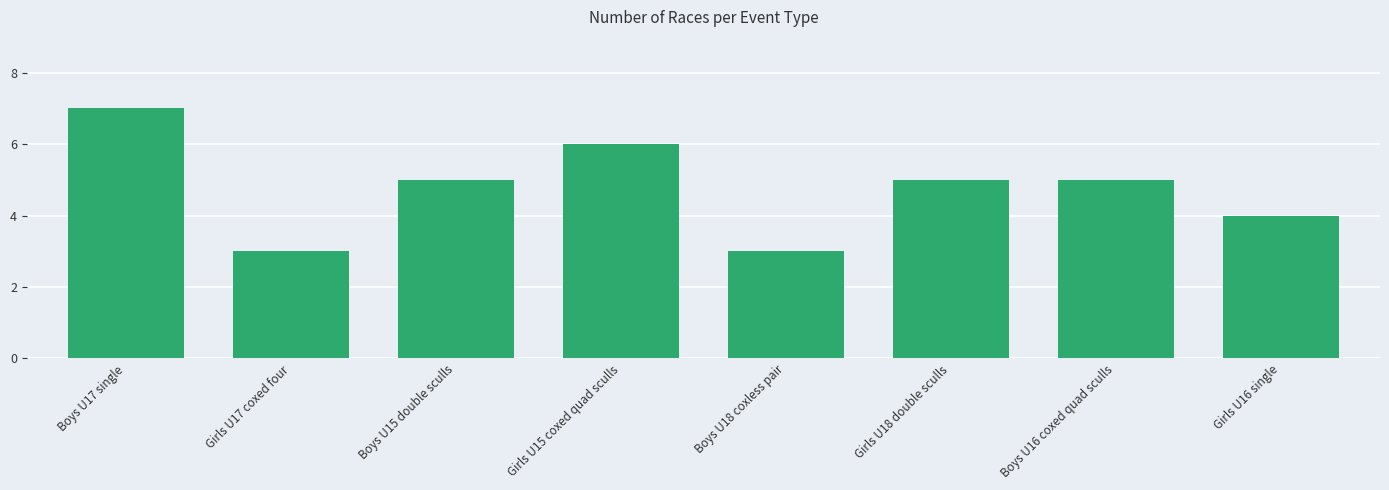

Between Girls U17 coxed four and Boys U15 double sculls, which is larger?

Boys U15 double sculls